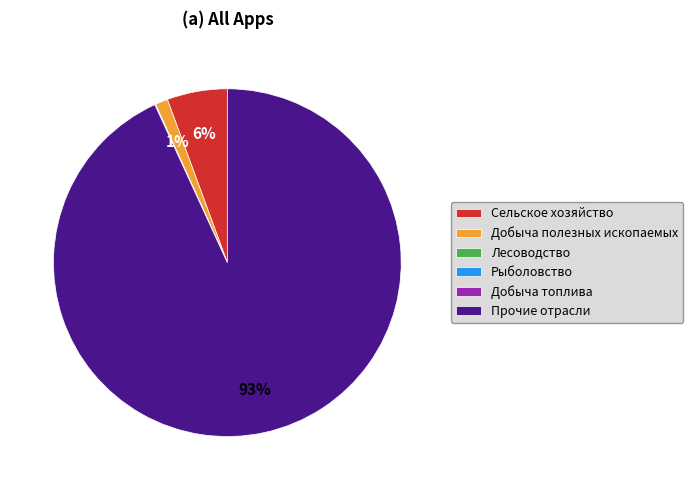

Does Прочие отрасли account for over 50% of the chart?

Yes